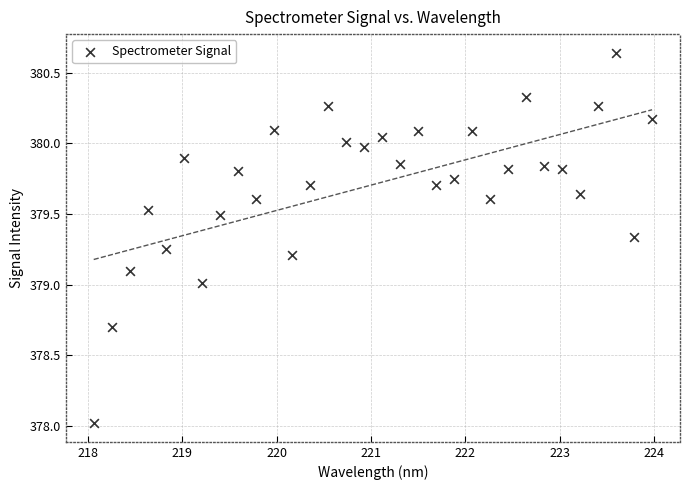

What is the range of X values (max minus min)?

5.9